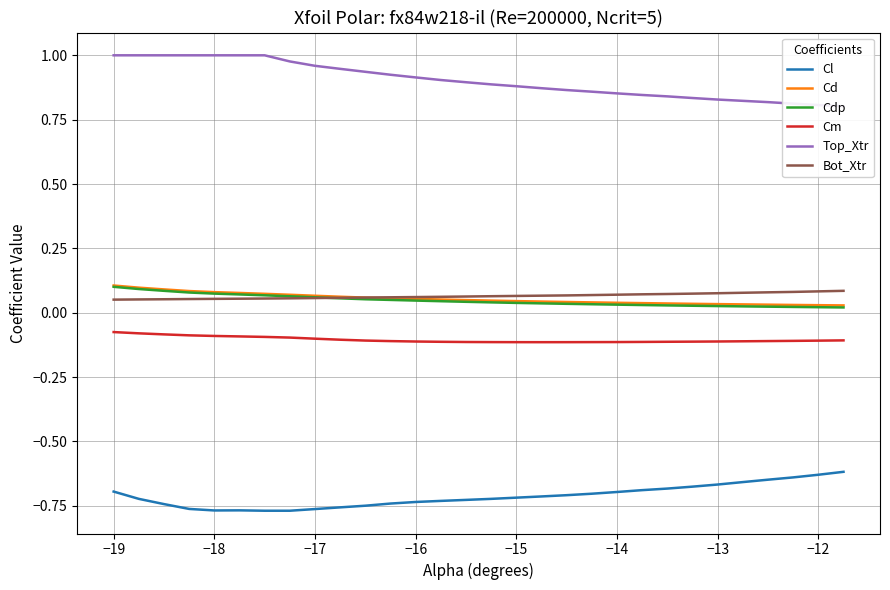

What is the value of the Cd point at the 3rd from the left?

0.1